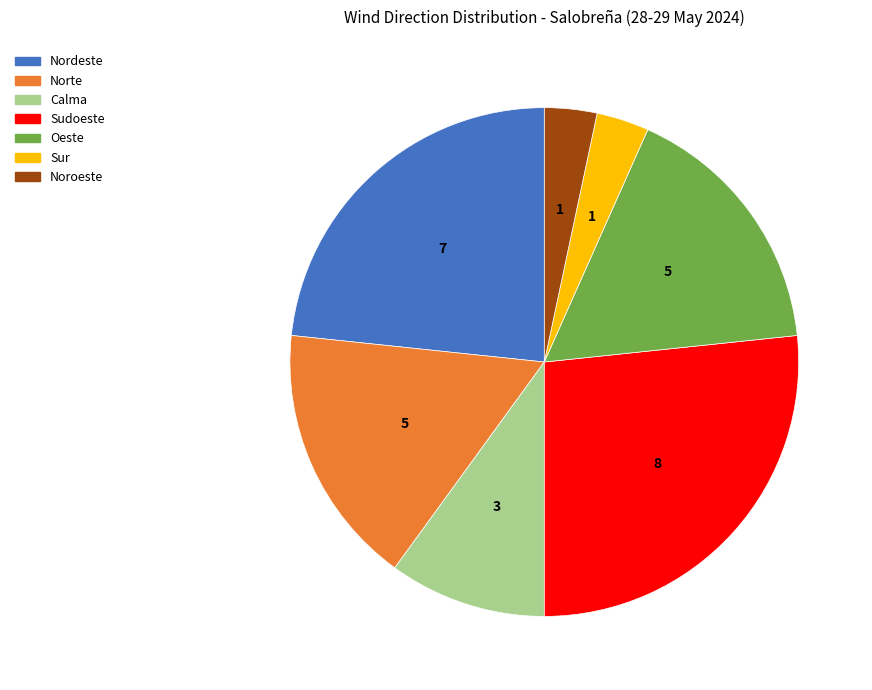

Which slice is the largest?

Sudoeste